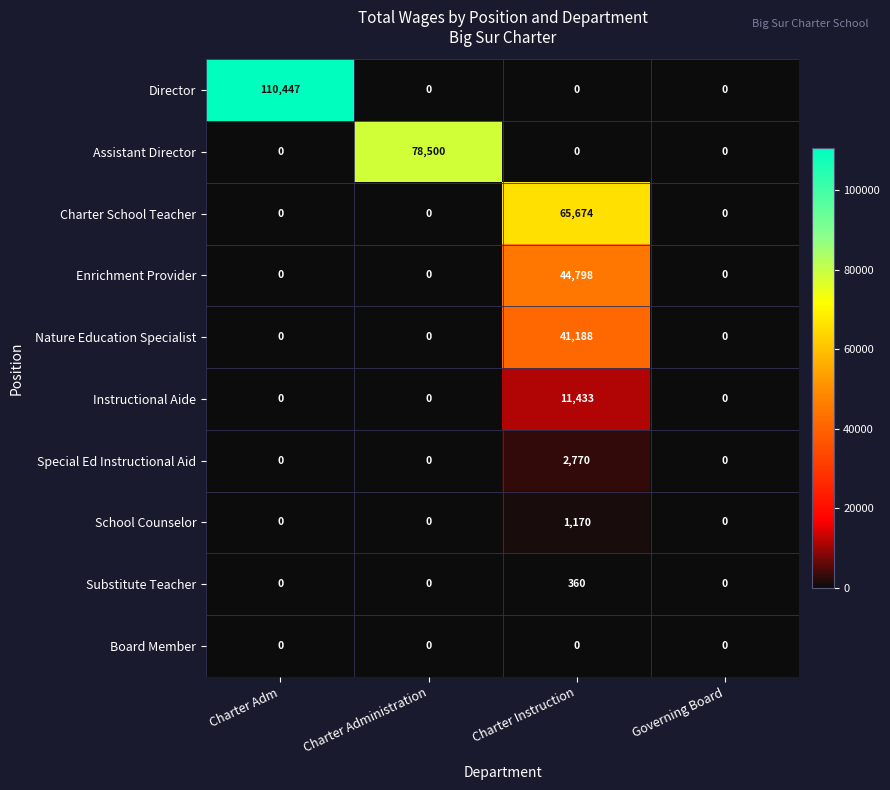

How many series are shown in this chart?

10